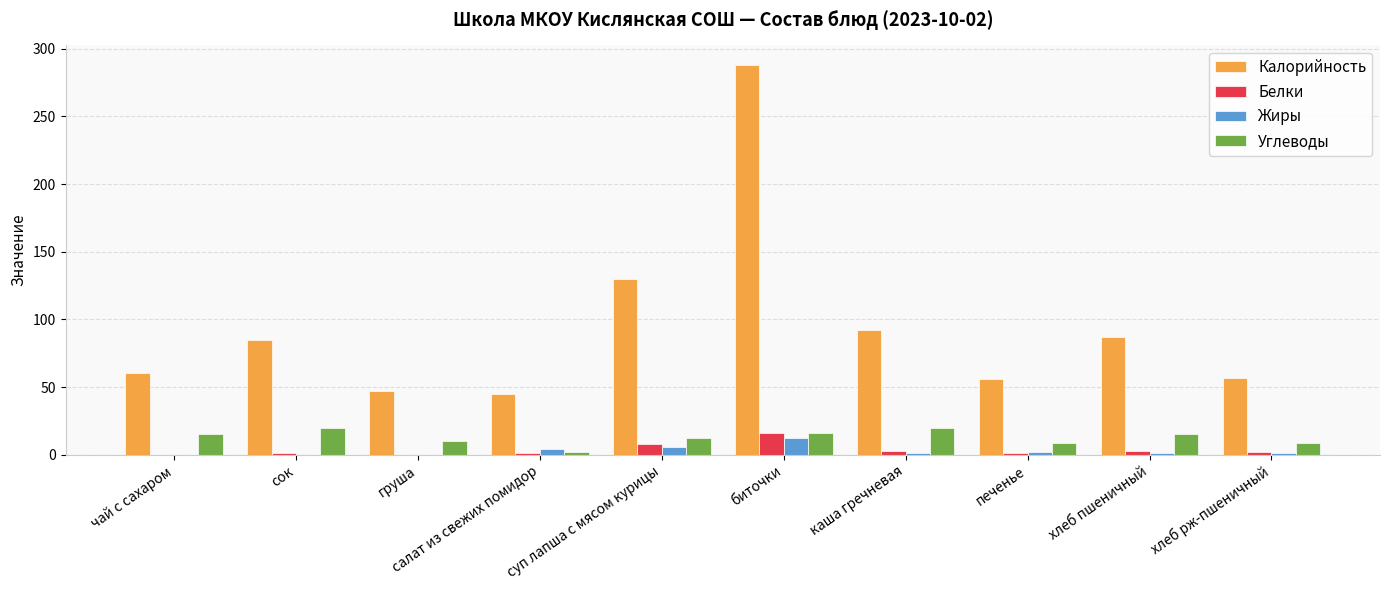

What is the sum of all Углеводы values?

128